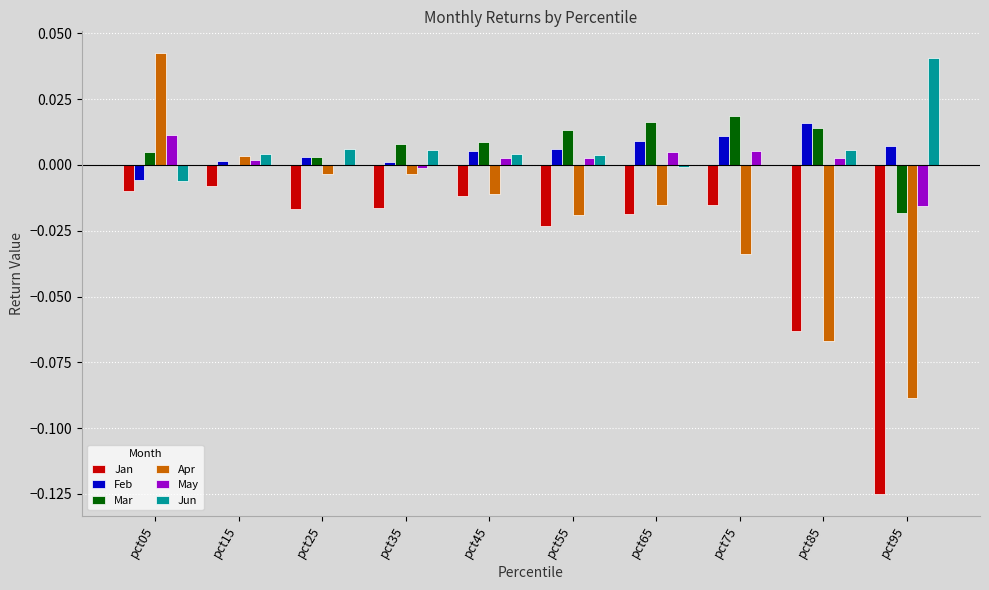

The value of Mar at pct25 is 0.0. True or false?

True